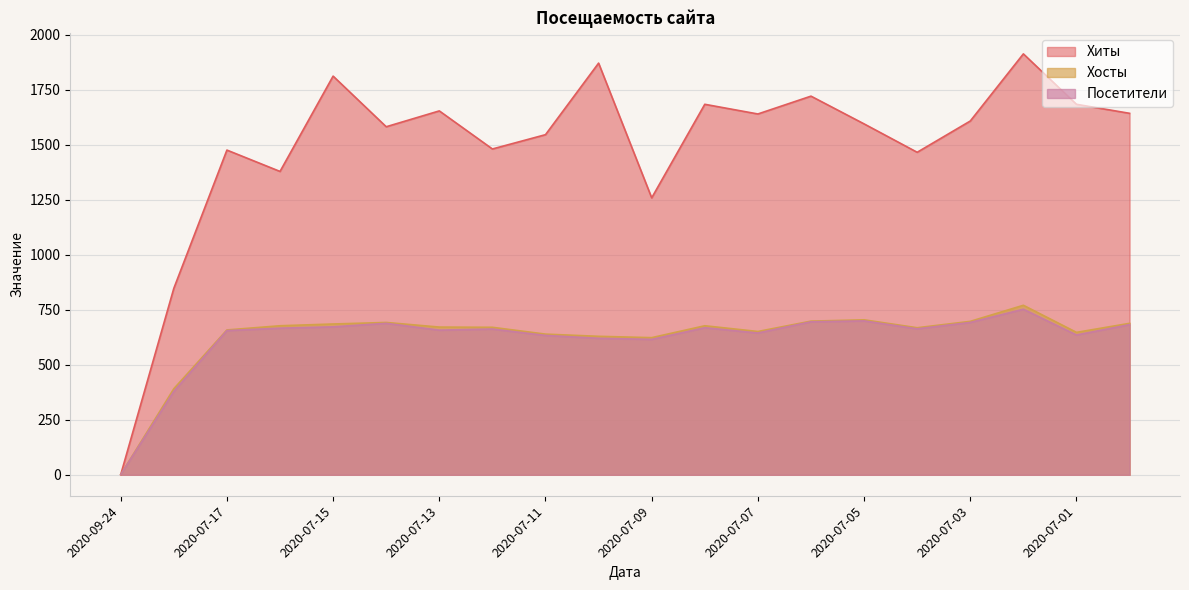

Where is the first local maximum for Хиты?

2020-07-17